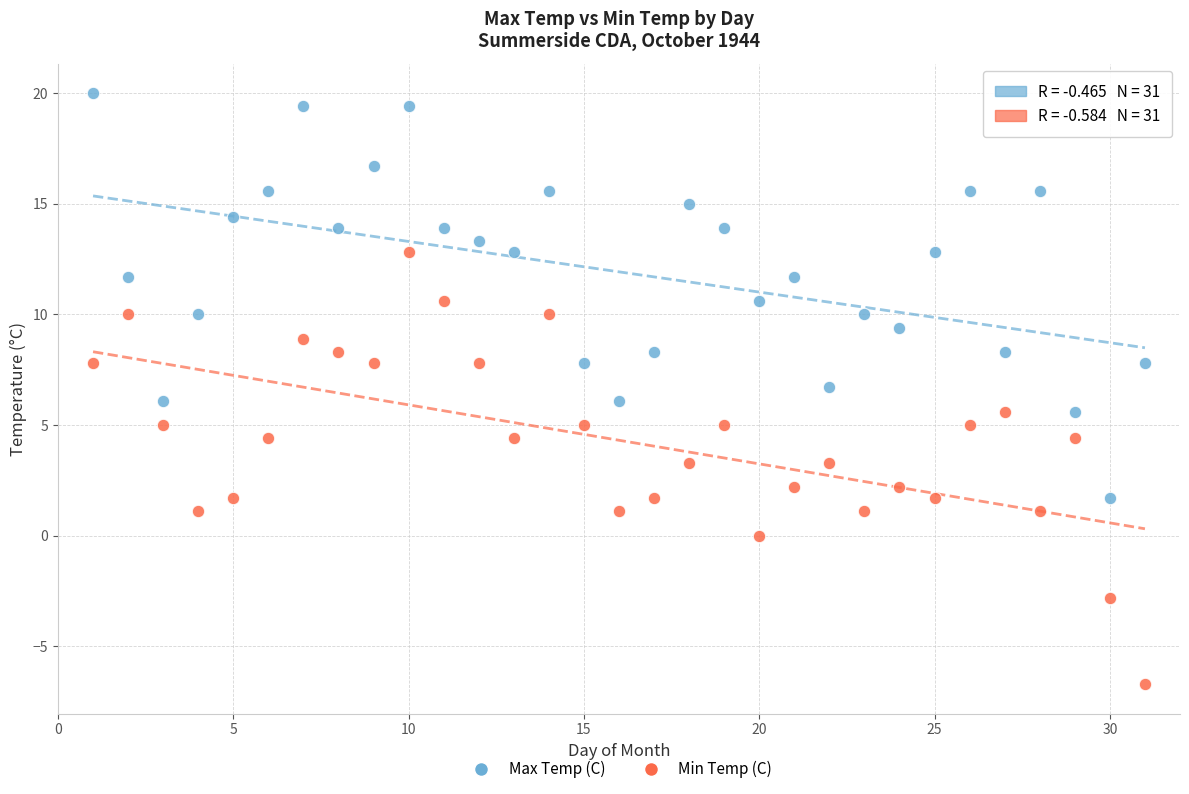

Which series reaches the maximum Y coordinate?

Max Temp (C)